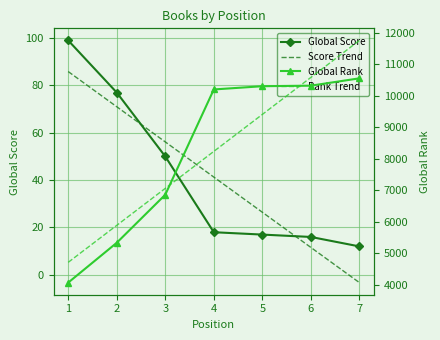

True or false: Global Rank and Global Score cross at least once.

False